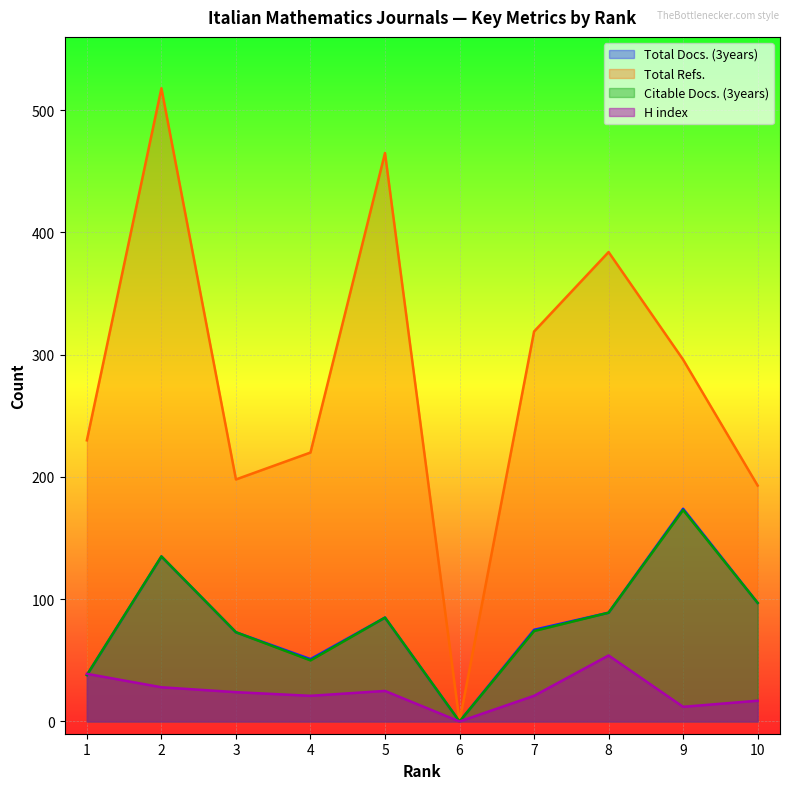

The Total Refs. series shows 0 at 6. True or false?

True